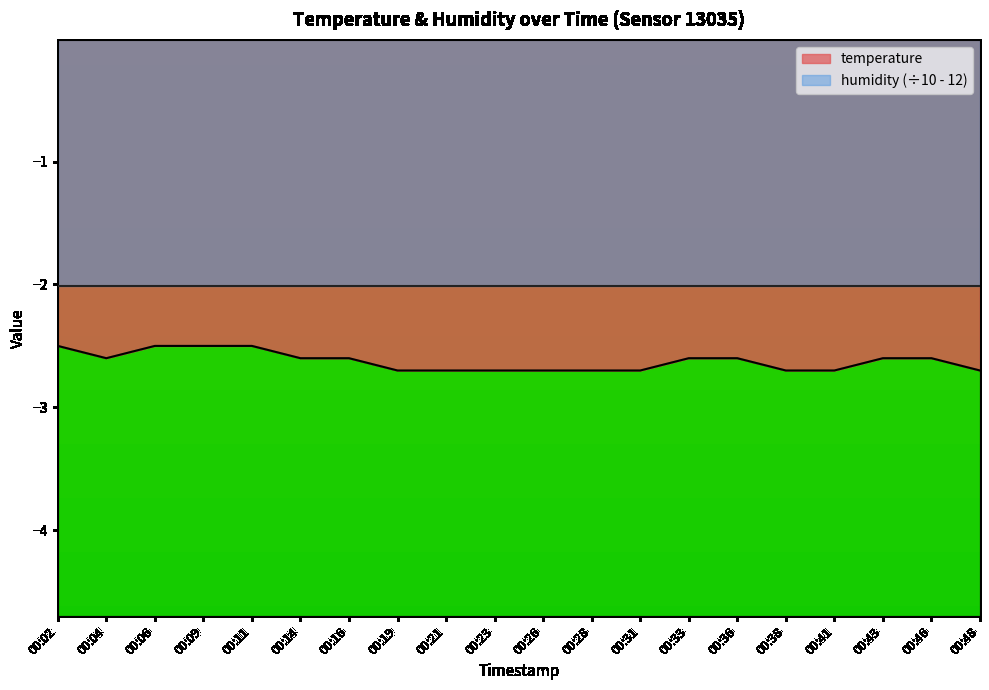

What is the average value?

-2.6